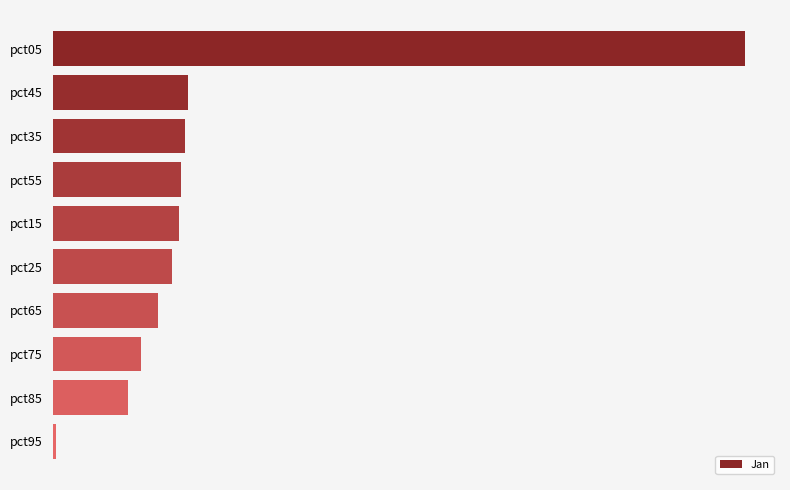

Does the chart contain stacked bars?

No